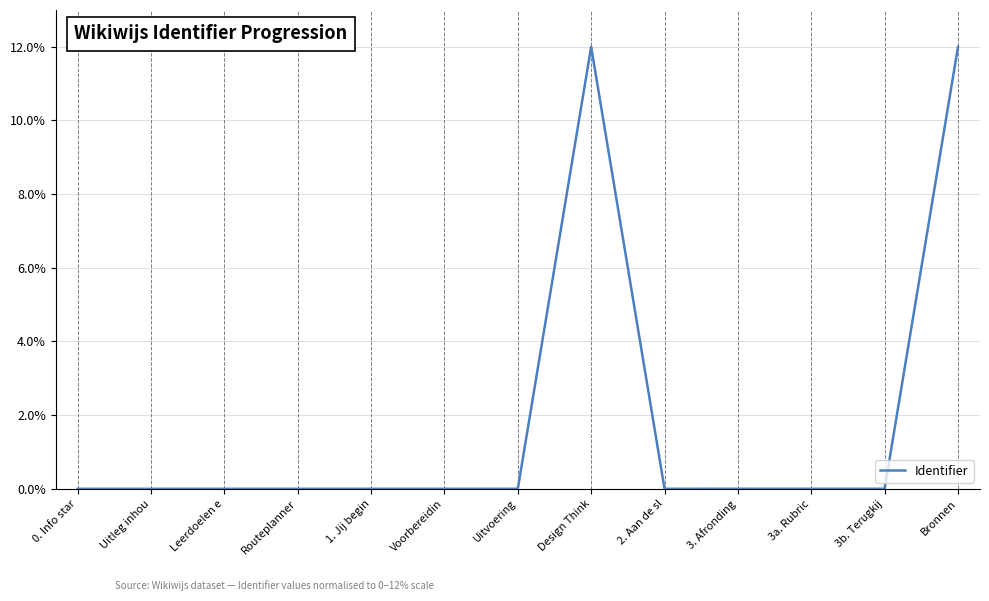

The chart shows a value of 0.0 at 3b. Terugkij. True or false?

True